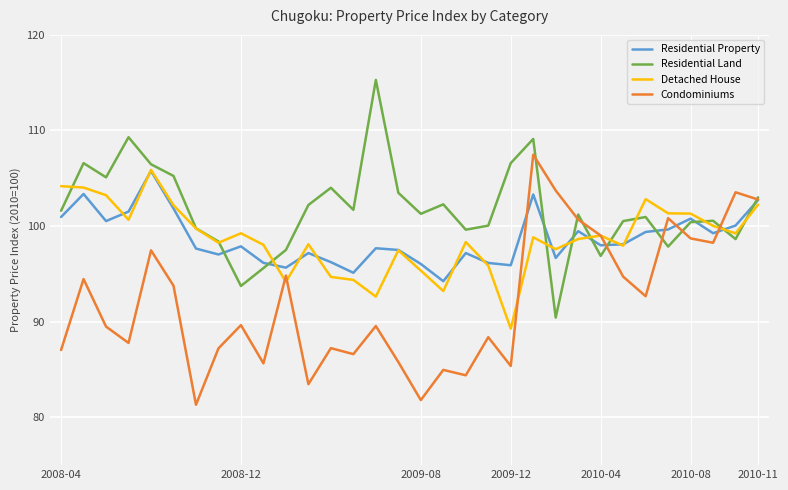

Which series has the largest total across all categories?

Residential Land